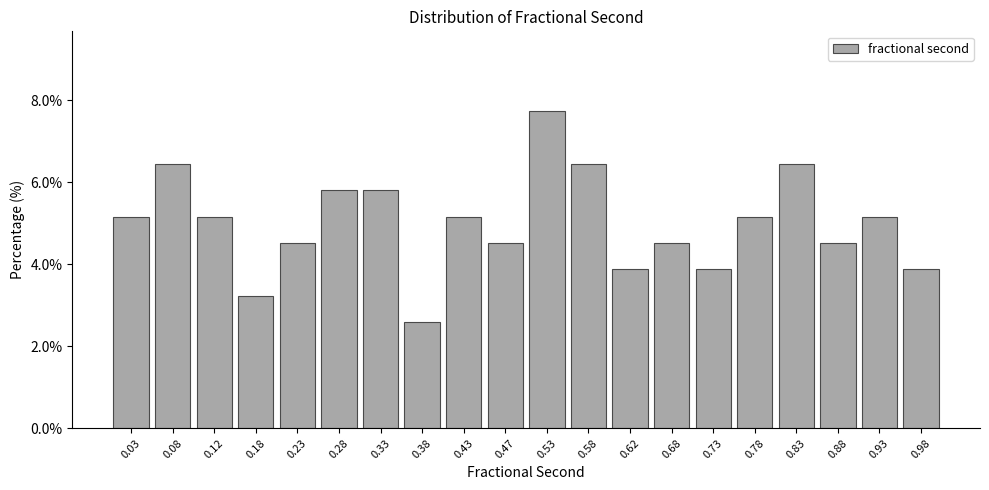

What is the height of the bar covering 0.25 to 0.30 on the x-axis? The values are not printed on the chart, so give them approximately, as read against the axis.

5.8